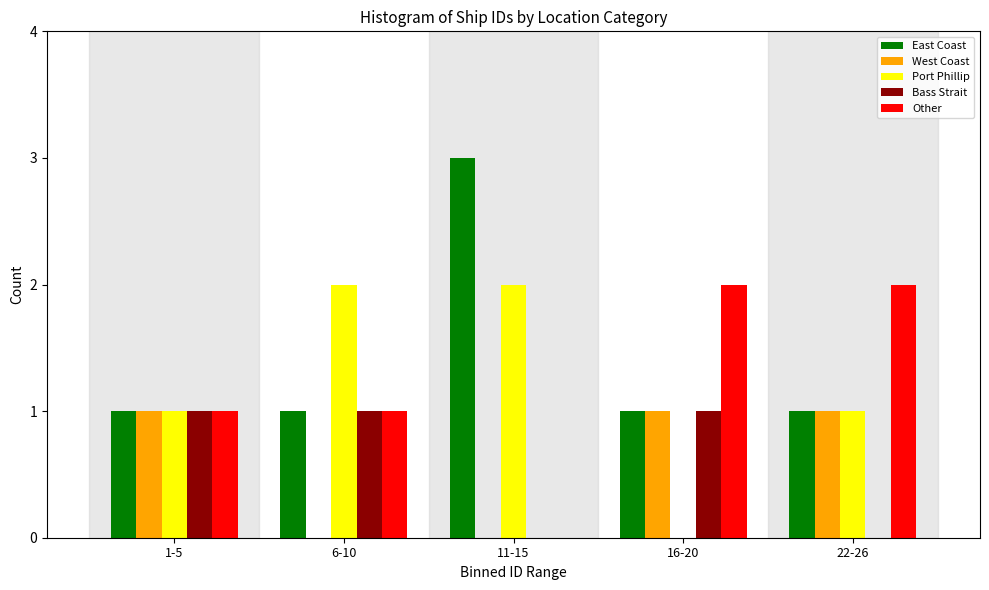

Reading left to right, what are all the values shown in this chart?

East Coast: 1-5=1	6-10=1	11-15=3	16-20=1	22-26=1
West Coast: 1-5=1	6-10=0	11-15=0	16-20=1	22-26=1
Port Phillip: 1-5=1	6-10=2	11-15=2	16-20=0	22-26=1
Bass Strait: 1-5=1	6-10=1	11-15=0	16-20=1	22-26=0
Other: 1-5=1	6-10=1	11-15=0	16-20=2	22-26=2